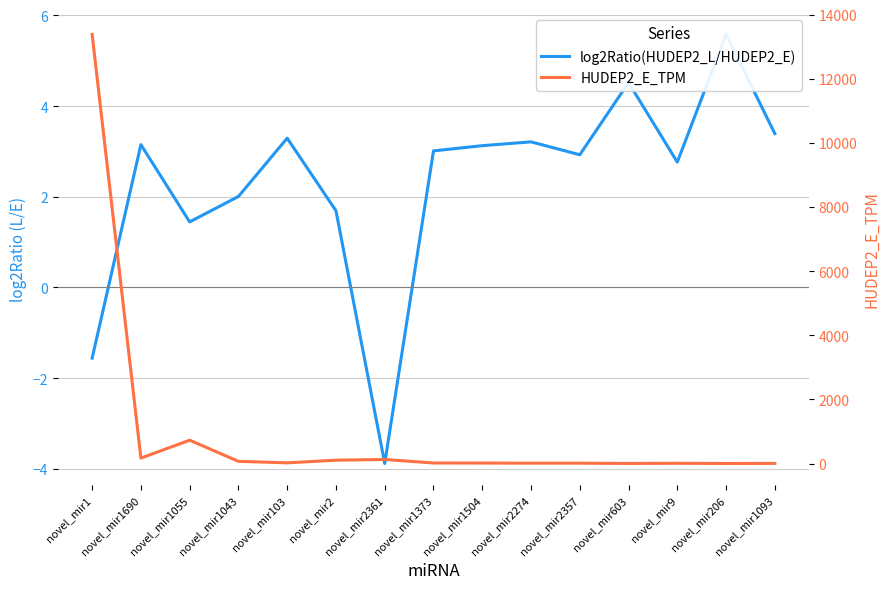

What is the sum of the HUDEP2_E_TPM values at novel_mir1093 and novel_mir1504?

18.0